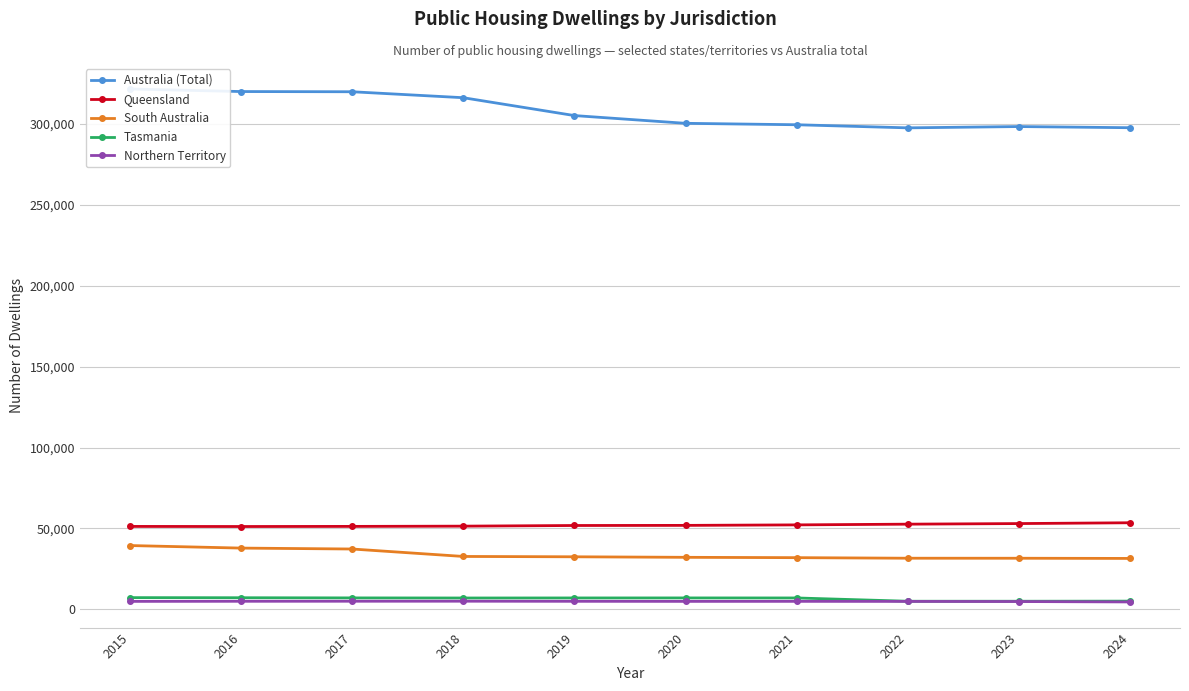

List the series in order of their peak value, highest first.

Australia (Total), Queensland, South Australia, Tasmania, Northern Territory